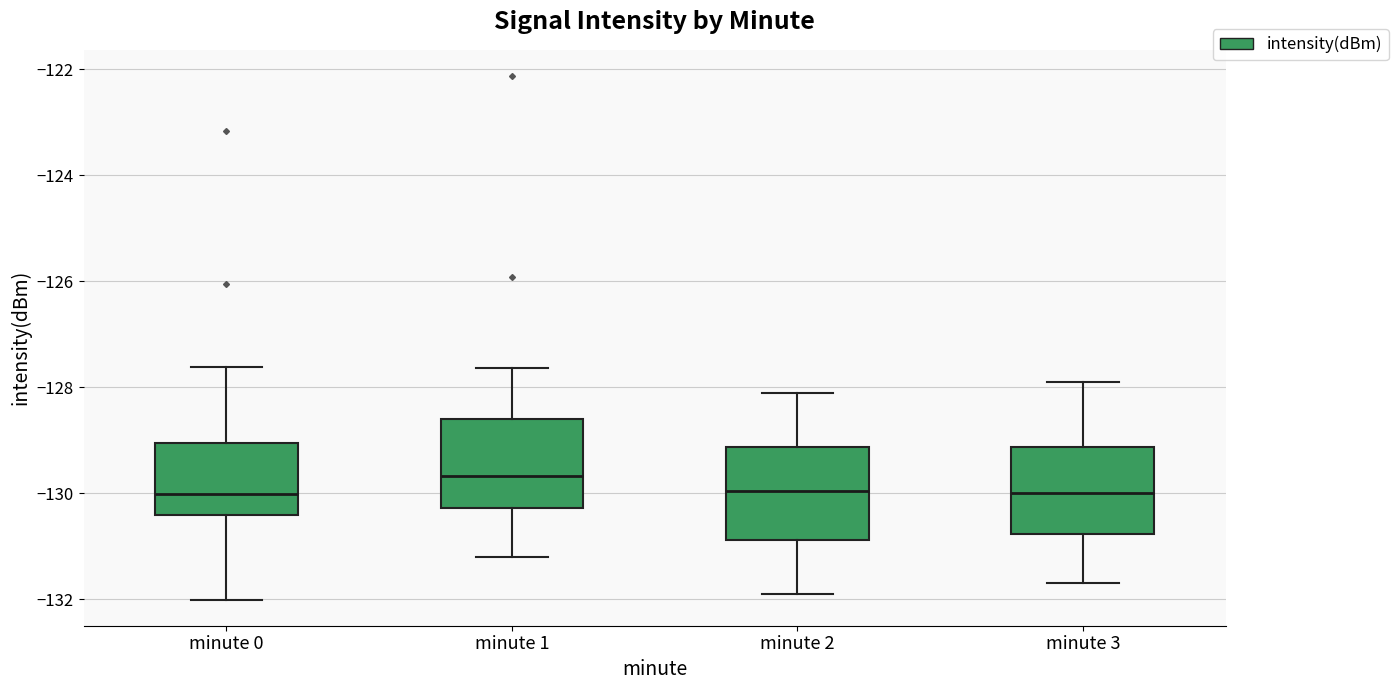

Where is the lower edge of the box for minute 3 on the y-axis? The values are not printed on the chart, so give them approximately, as read against the axis.

-130.8